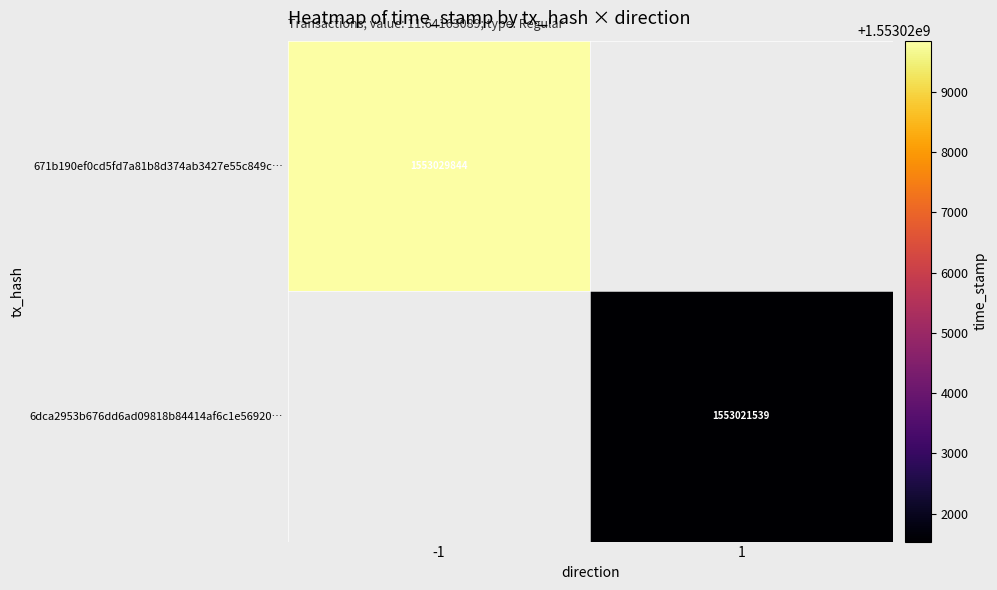

Is it true that 671b190ef0cd5fd7a81b8d374ab3427e55c849c… equals 1553029844 at -1?

True